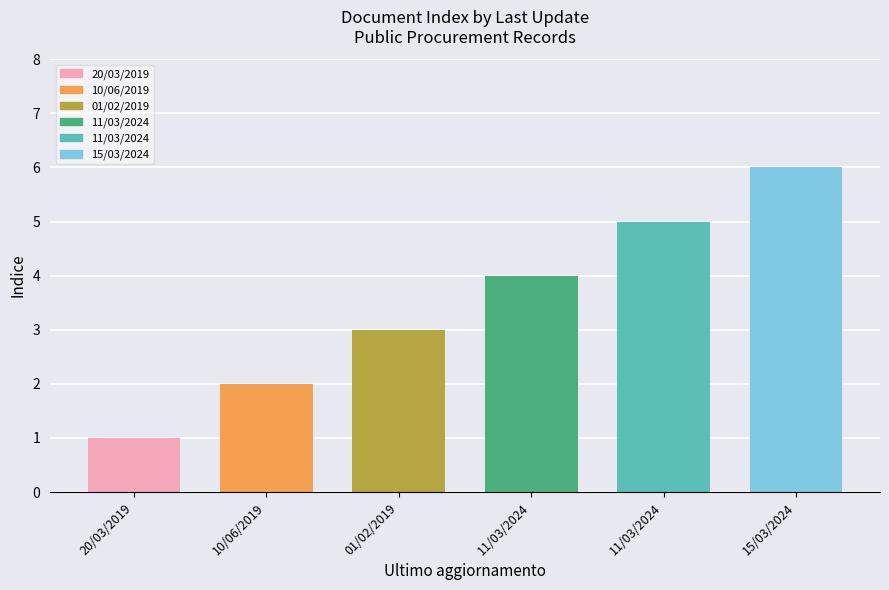

Reading left to right, extract all data points from this chart.

1	2	3	4	5	6